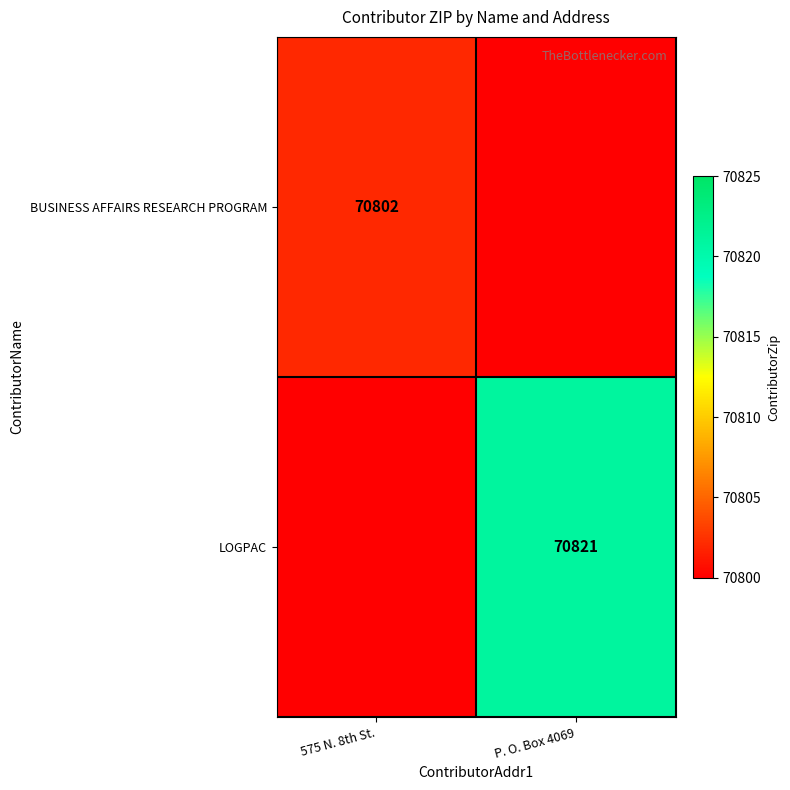

The BUSINESS AFFAIRS RESEARCH PROGRAM series shows 70802 at 575 N. 8th St.. True or false?

True